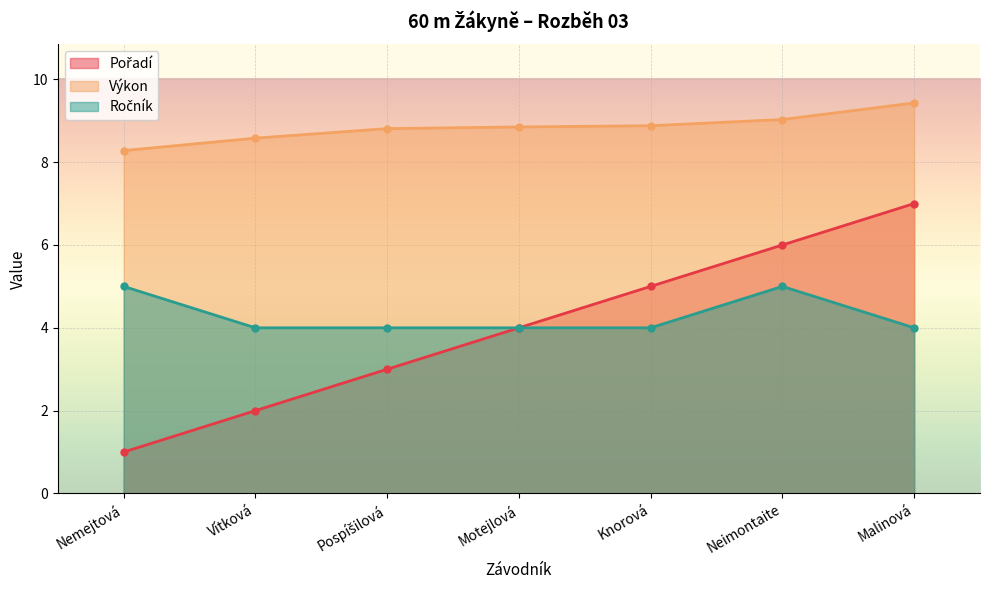

What is the maximum value shown in the chart?

9.4